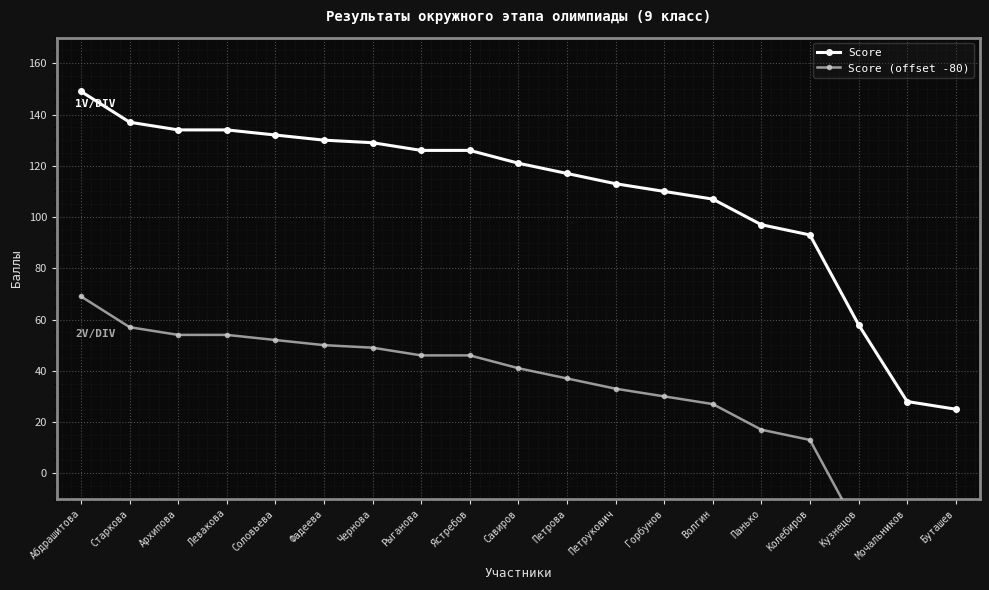

List the labels in order of Score value, largest first.

Абдрашитова, Старкова, Архипова, Левакова, Соловьева, Фадеева, Чернова, Рыганова, Ястребов, Савиров, Петрова, Петрукович, Горбунов, Волгин, Панько, Колебиров, Кузнецов, Мочальников, Буташев